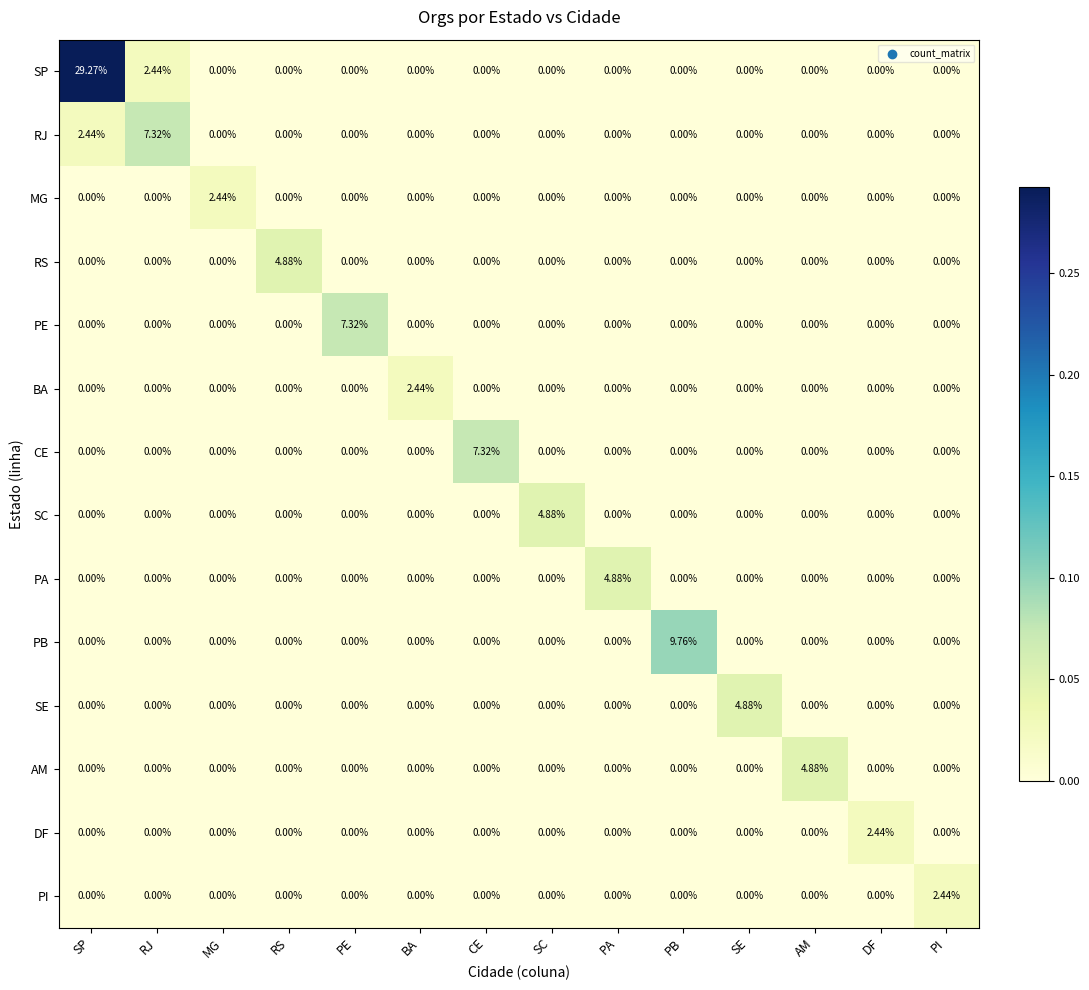

Which label corresponds to the largest value in the chart?

SP